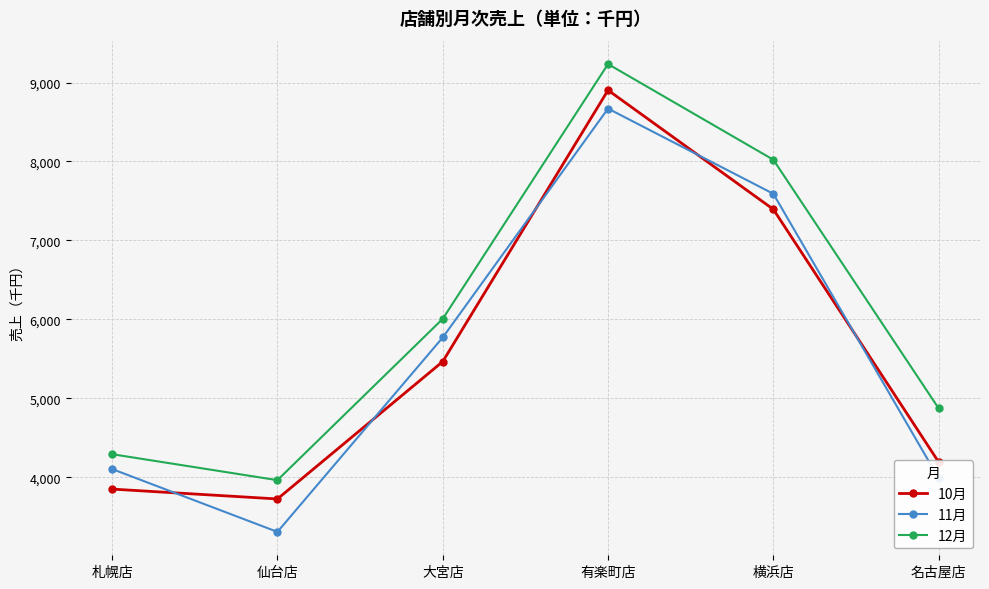

What is the sum of all 12月 values?

36393